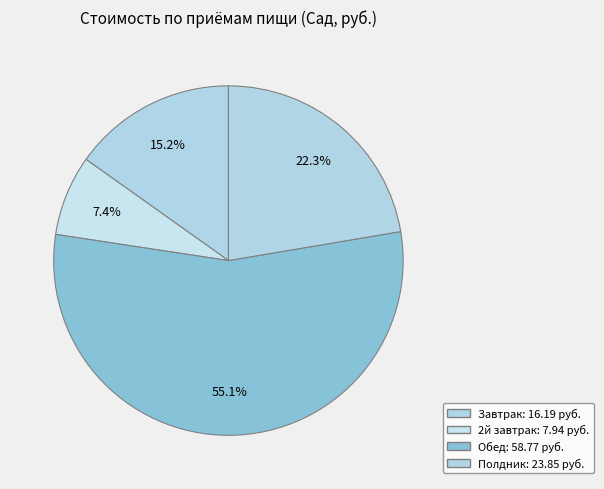

What is the ratio of the value at Завтрак to the value at Полдник?

0.7